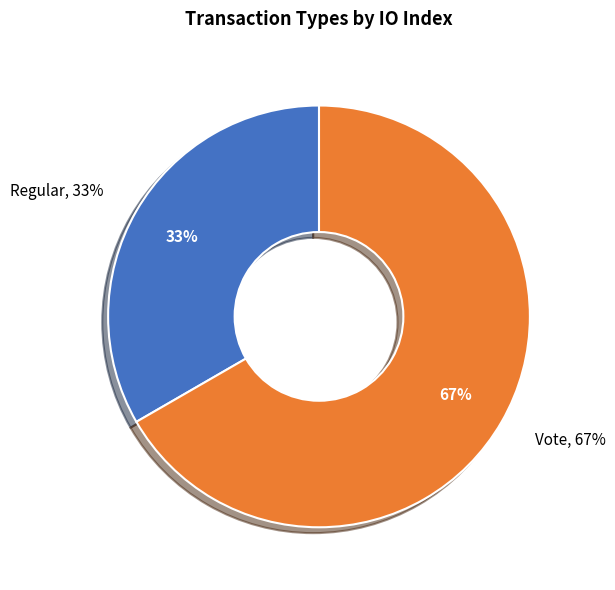

Combined, do Vote and Regular account for over 50%?

Yes